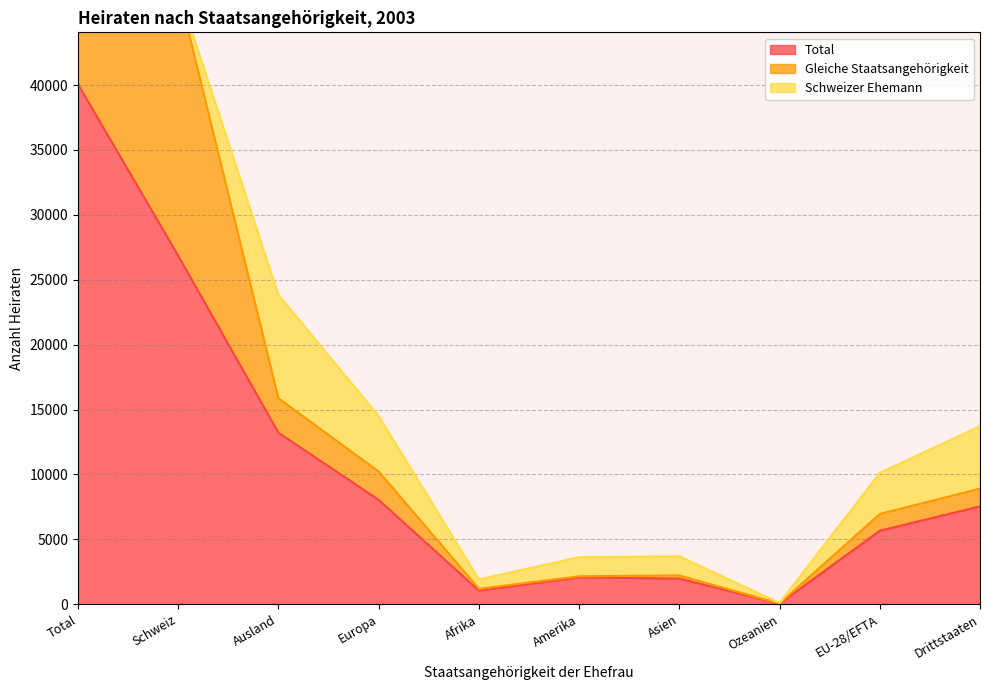

Which series has the widest spread of values?

Gleiche Staatsangehörigkeit